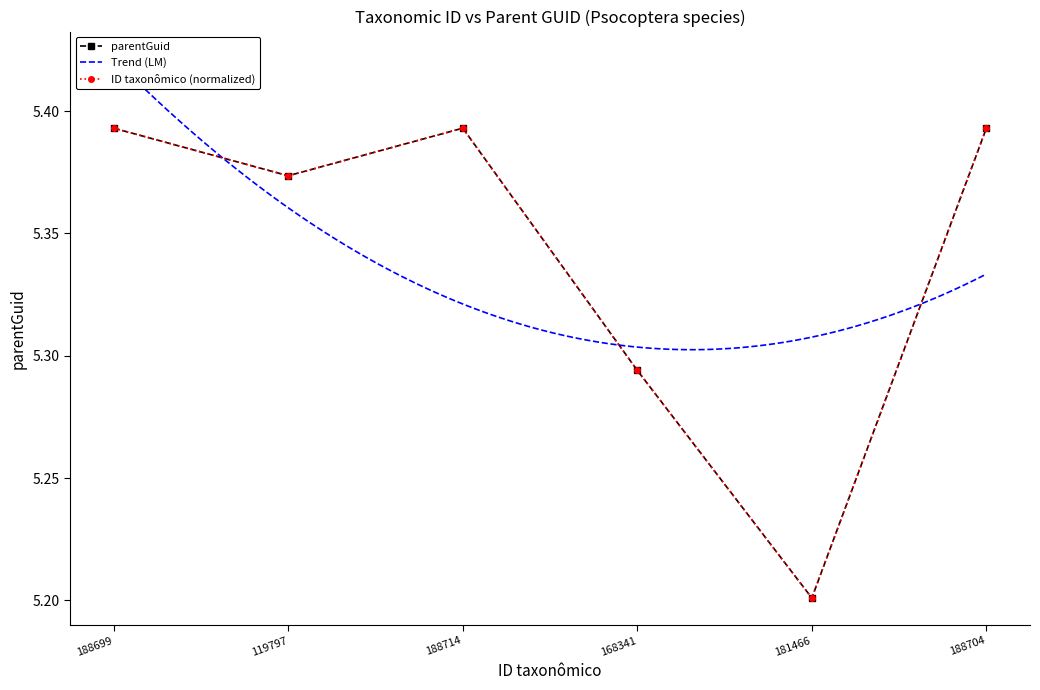

Is it true that the value at 188699 is 8.3?

False